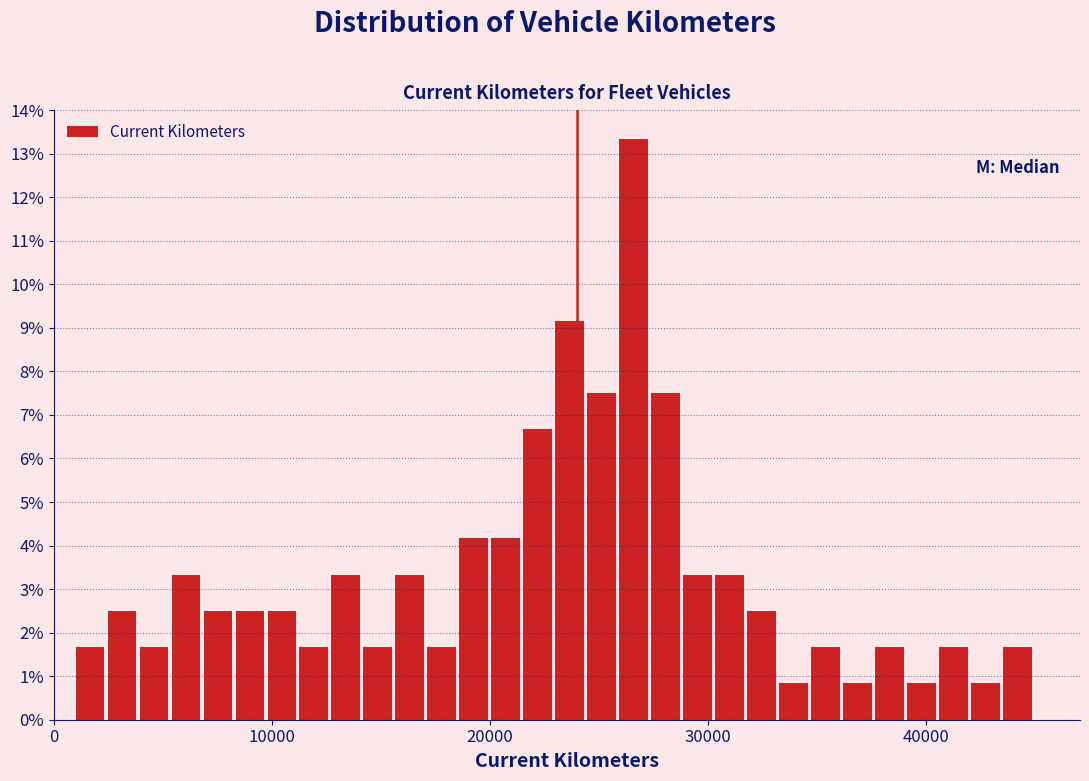

Read against the x-axis, roughly where is the centre of the tallest bar?

27000